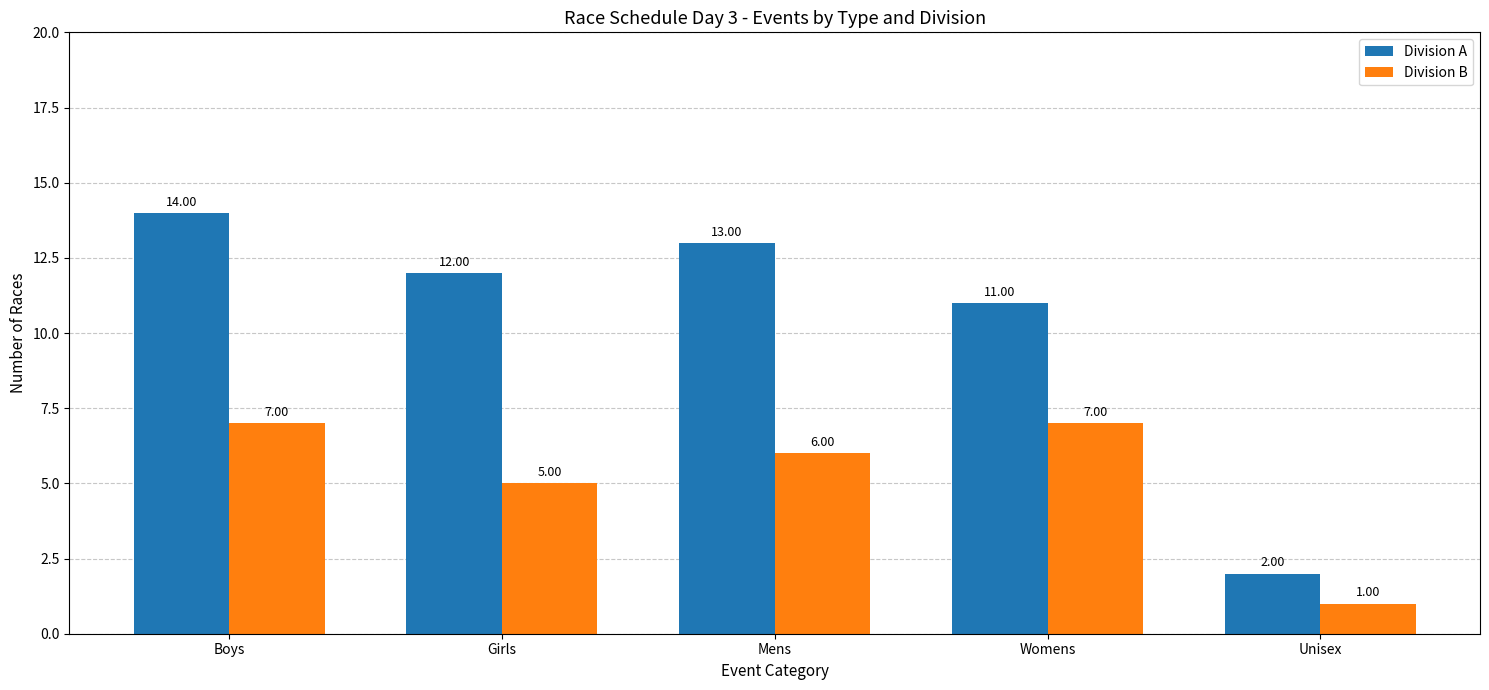

What is the difference between the highest and lowest values at Girls?

7